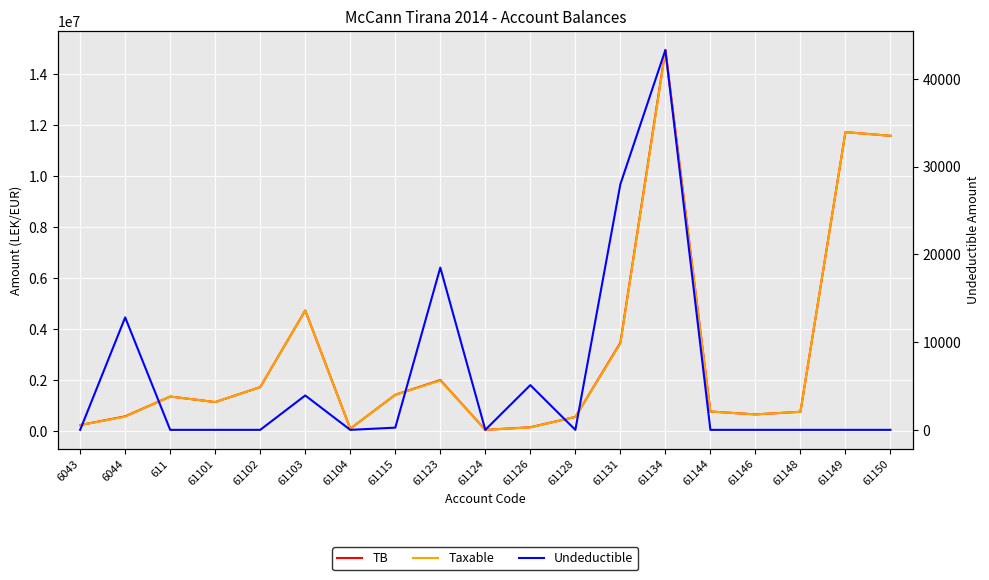

Count the number of categories in the chart.

19